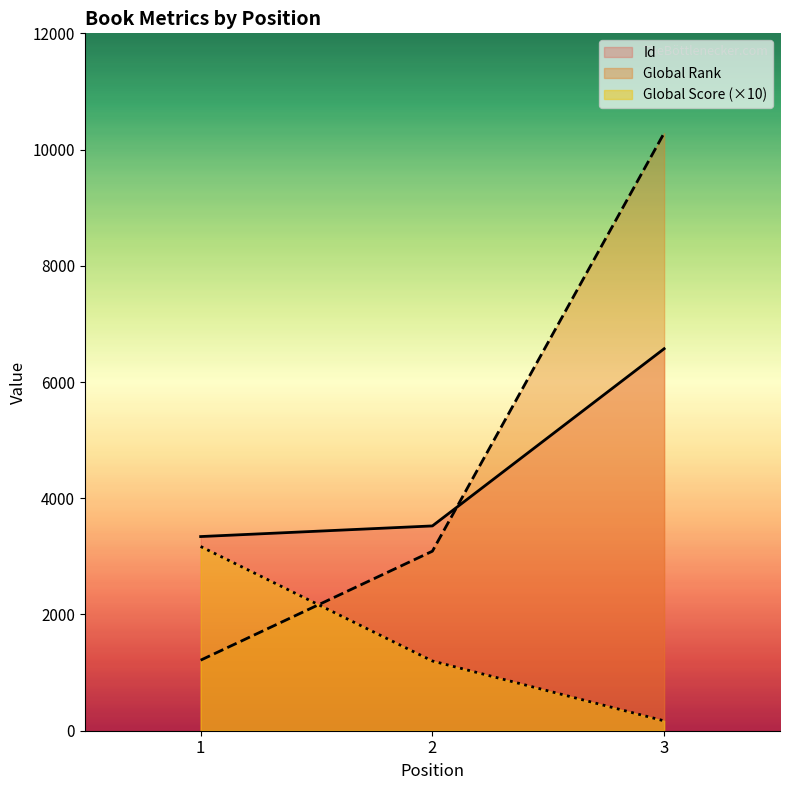

Which series has the largest total across all categories?

Global Rank